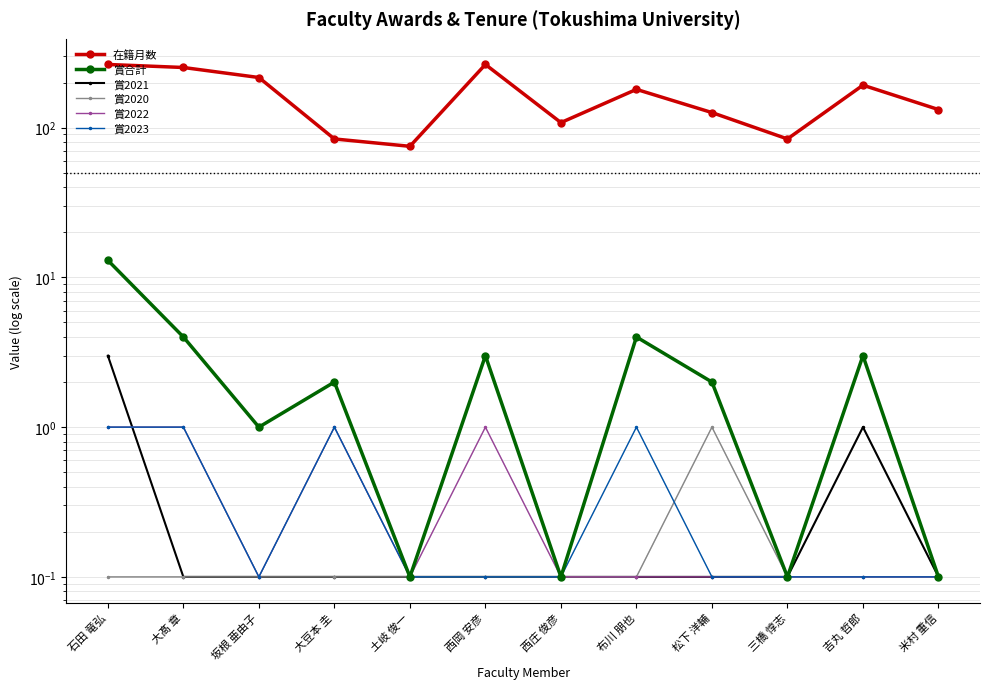

Which series changed the most between 大豆本 圭 and 三橋 惇志?

賞合計